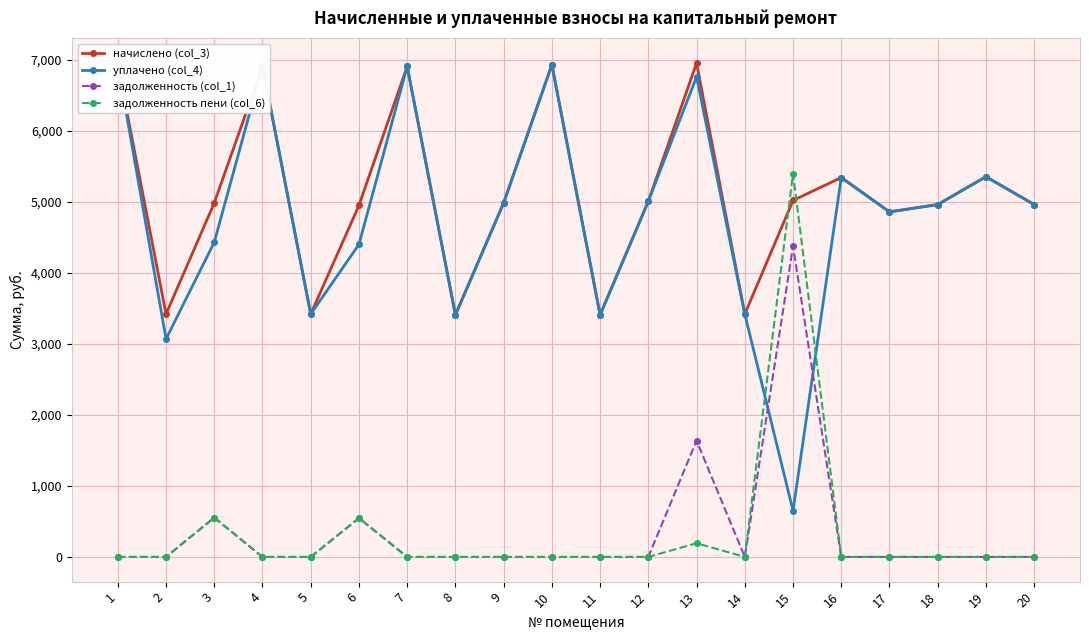

Read the задолженность (col_1) value at 6.

546.9